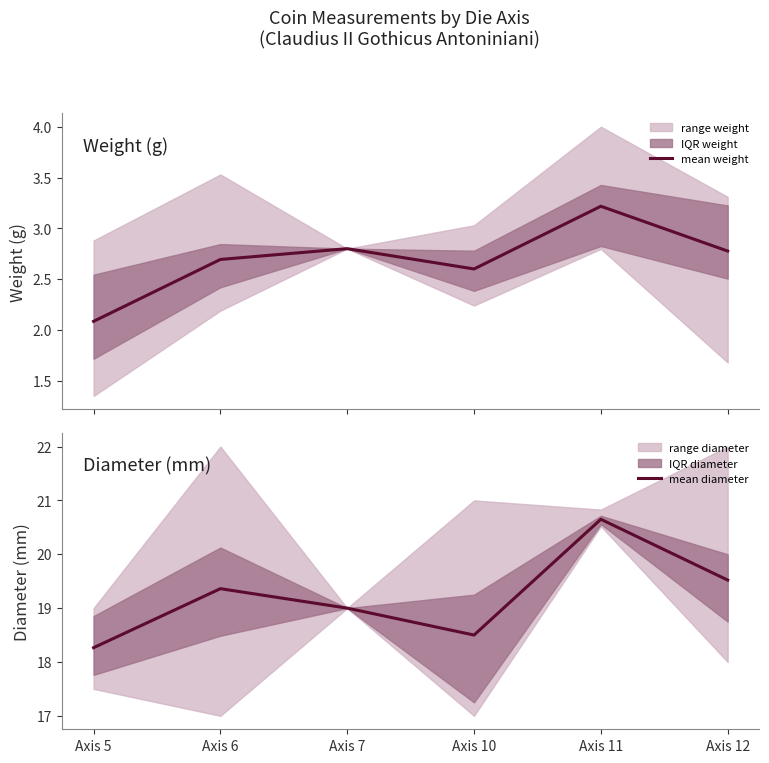

What is the total value across all series at Axis 11?

23.9